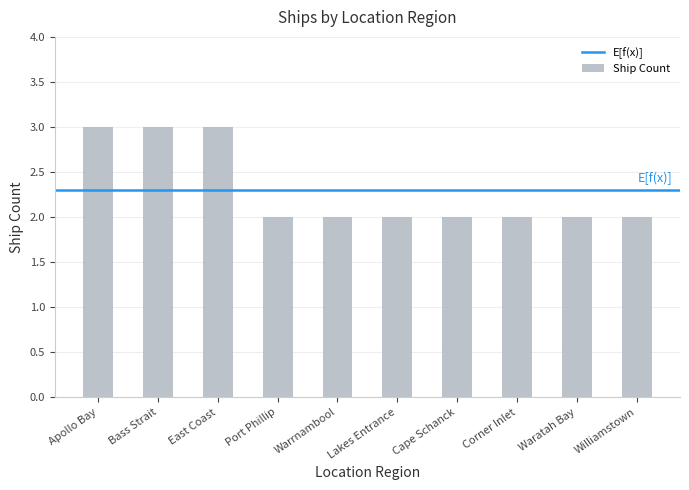

How many distinct data groups are displayed?

1